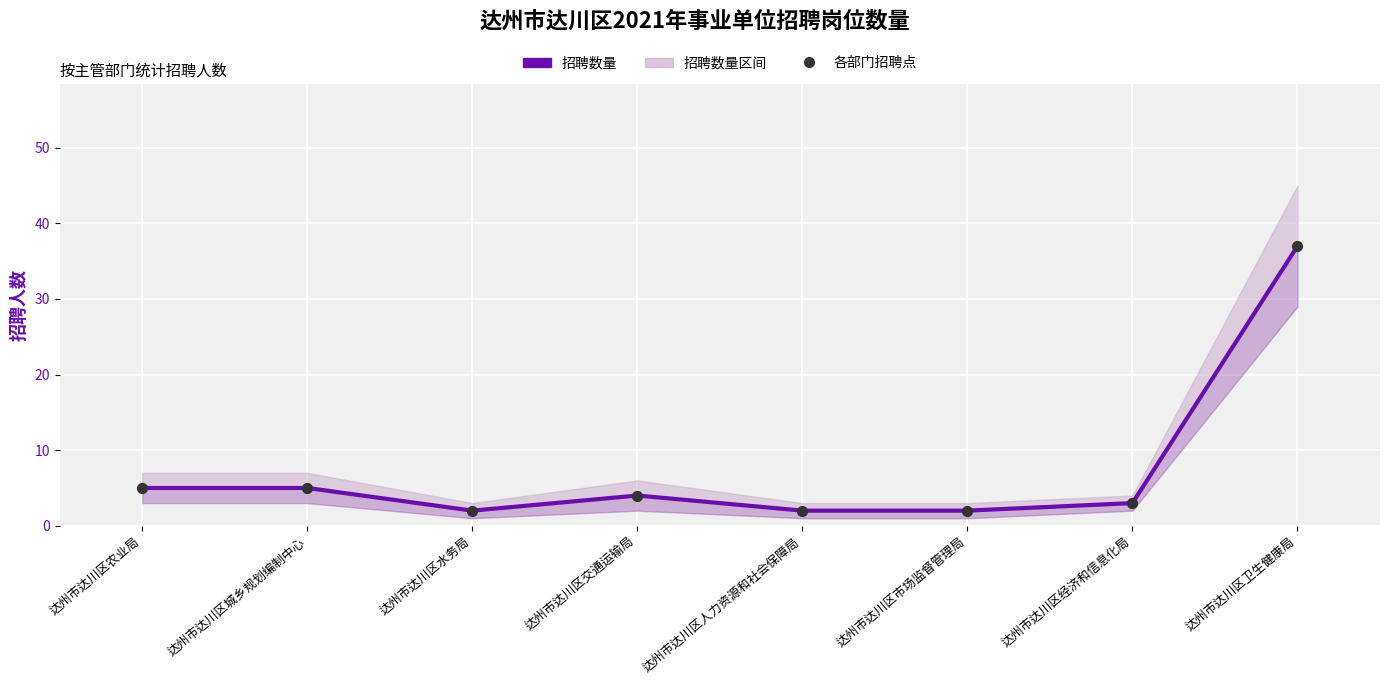

At how many categories does at least one series exceed 28?

1